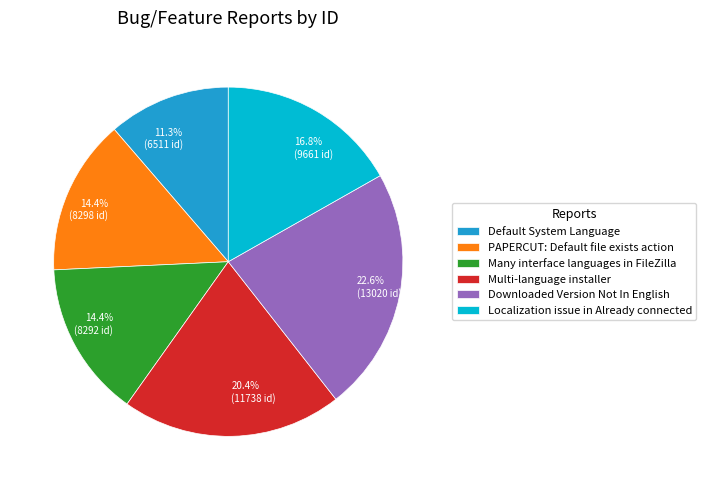

To the nearest percent, what is the difference between the Localization issue in Already connected and Multi-language installer slice percentages?

4%